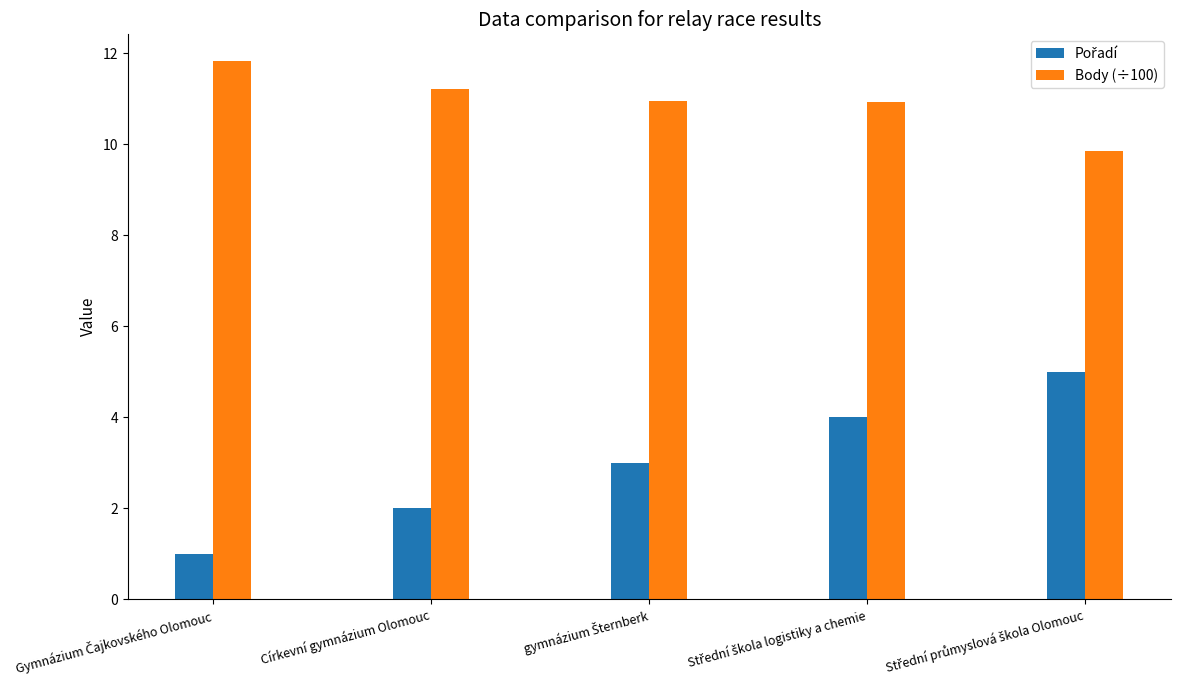

What is the total value across all series at Církevní gymnázium Olomouc?

13.2